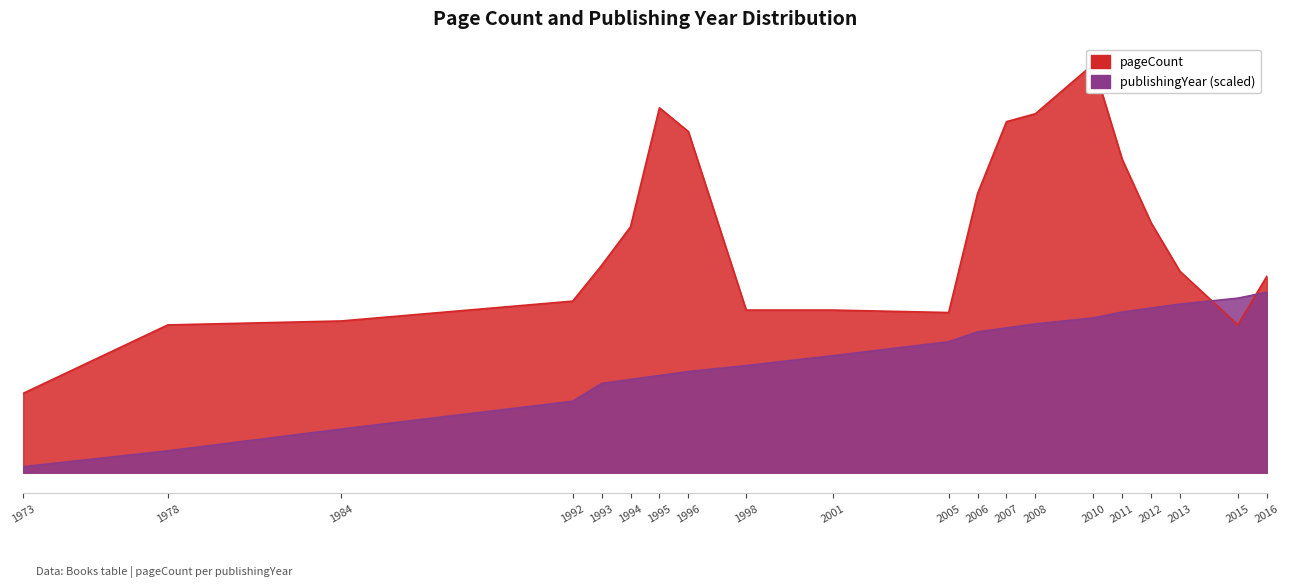

True or false: there are more than 1 points higher than both neighbors.

False